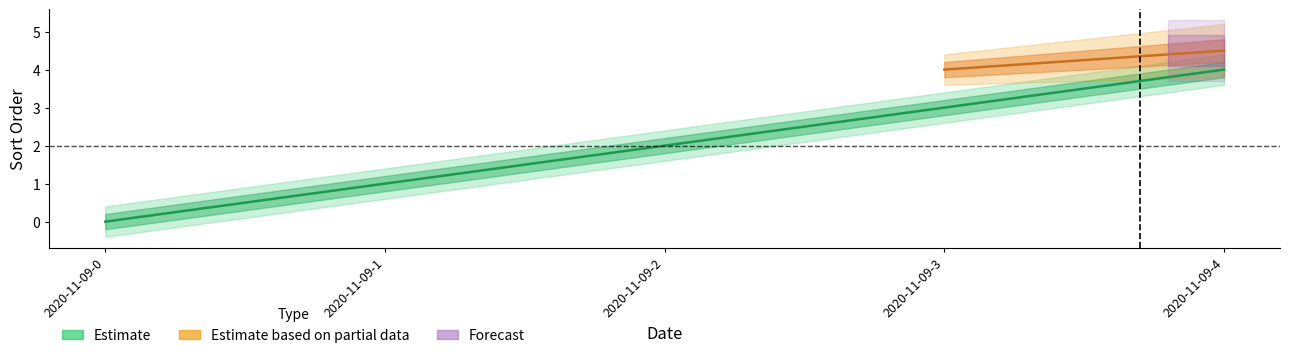

Reading right to left, list all the values displayed in this chart.

2020-11-09-4=4	2020-11-09-3=3	2020-11-09-2=2	2020-11-09-1=1	2020-11-09-0=0